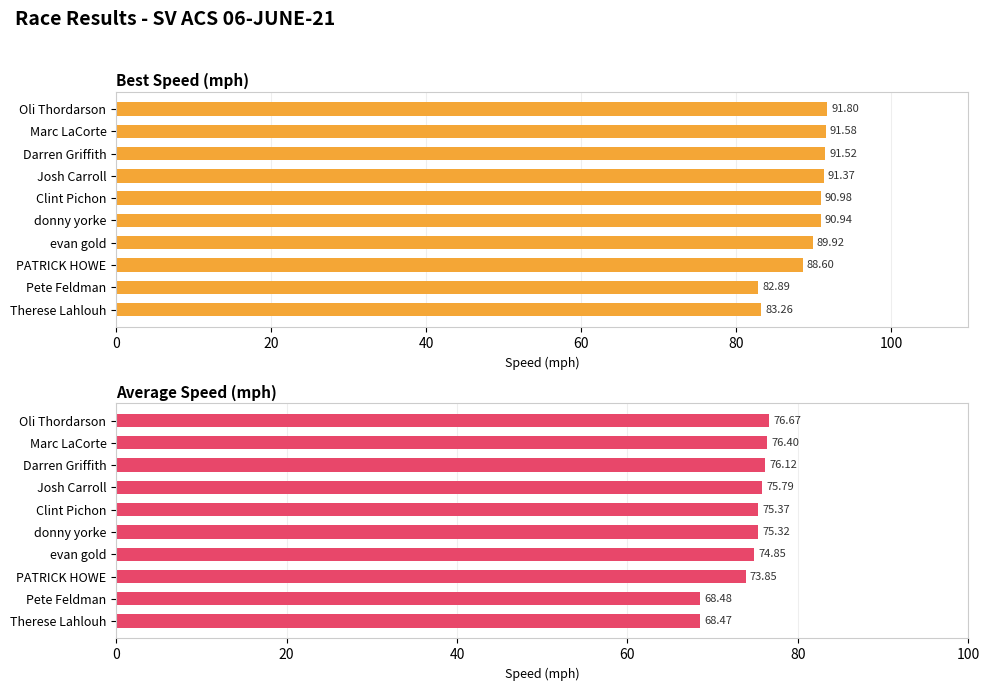

At Therese Lahlouh, list the series in order from largest to smallest.

Best Speed, Average Speed